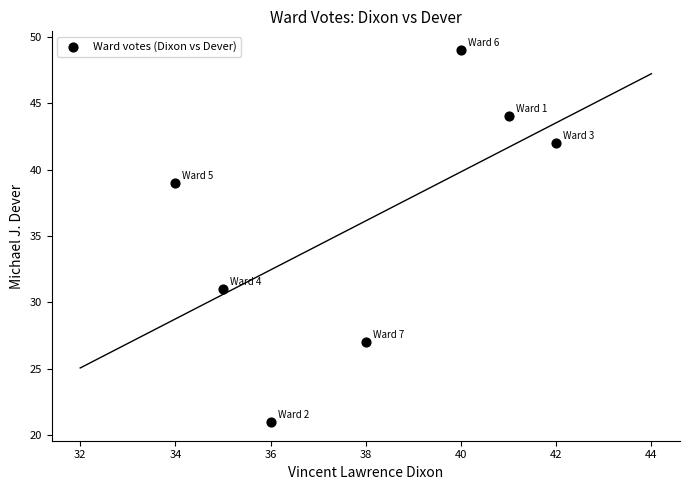

What is the average Y value?

36